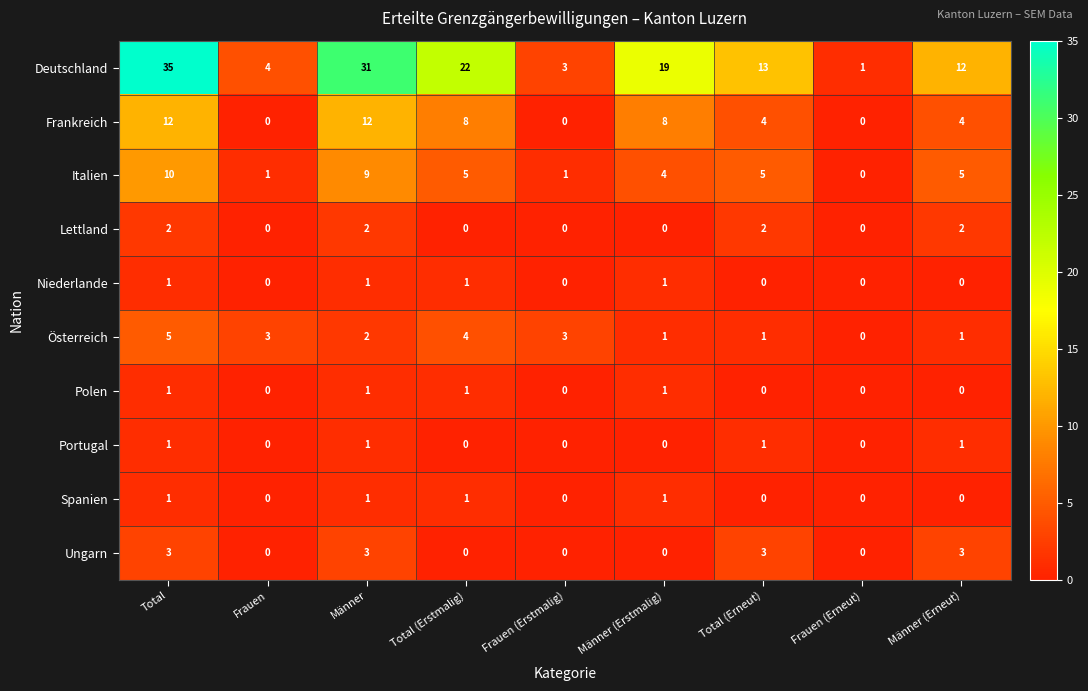

What is the difference between the second highest and minimum values in the Ungarn series?

3